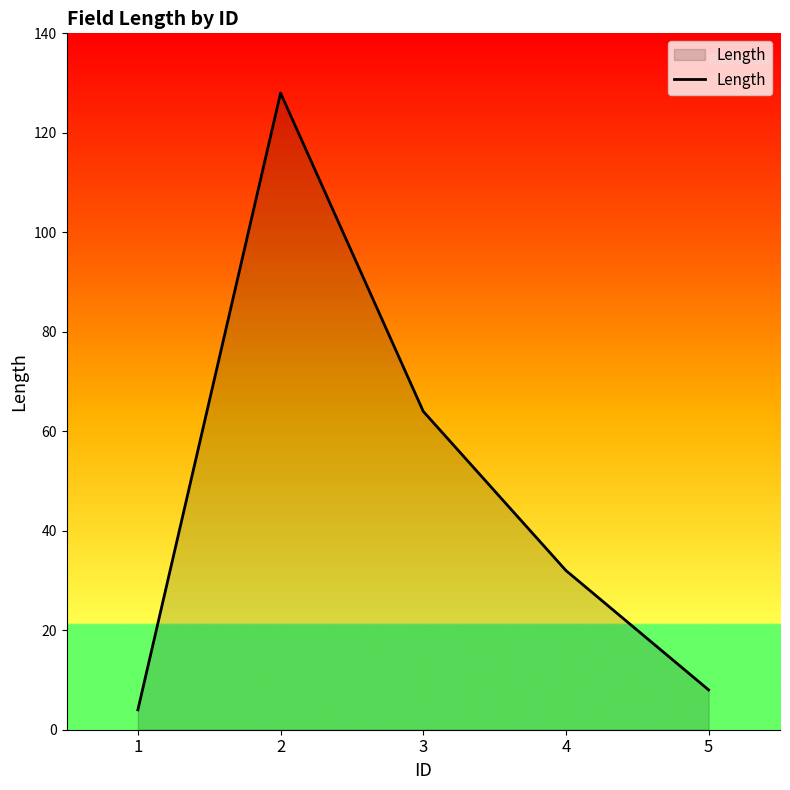

True or false: there are more than 1 points higher than both neighbors.

False